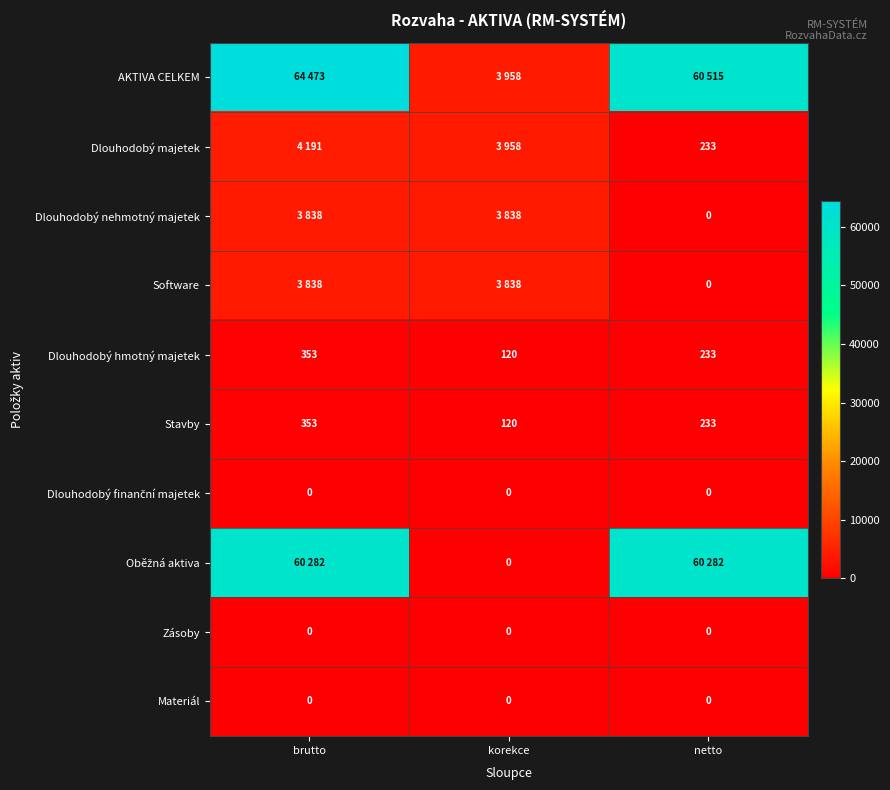

What is the sum of the Stavby values at netto and korekce?

353